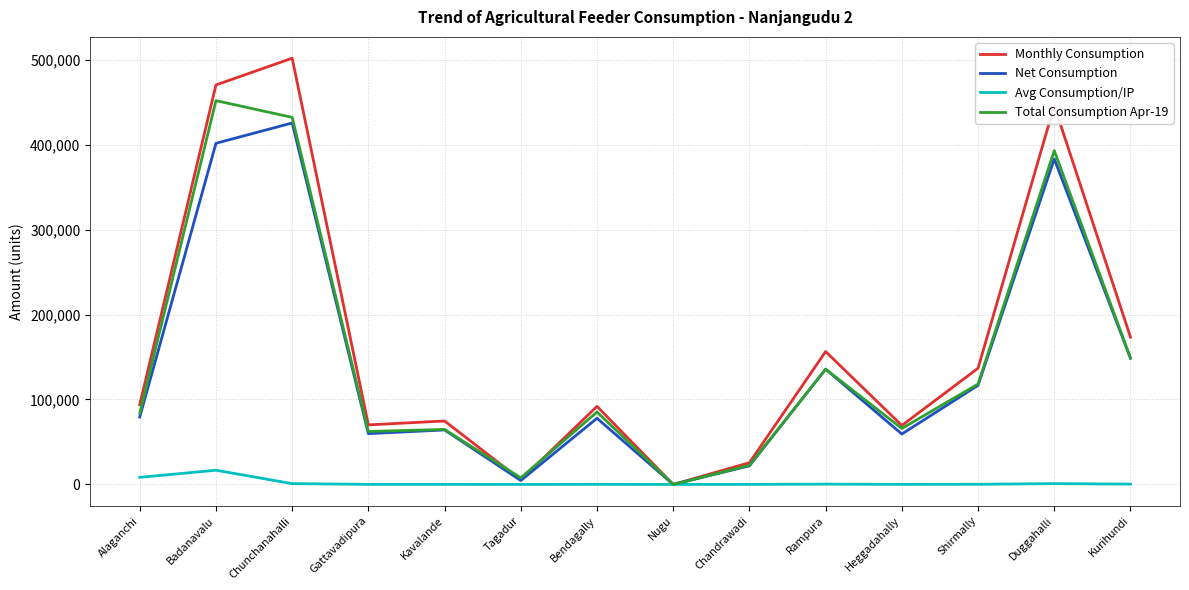

The value of Monthly Consumption at Kavalande is 19570.6. True or false?

False